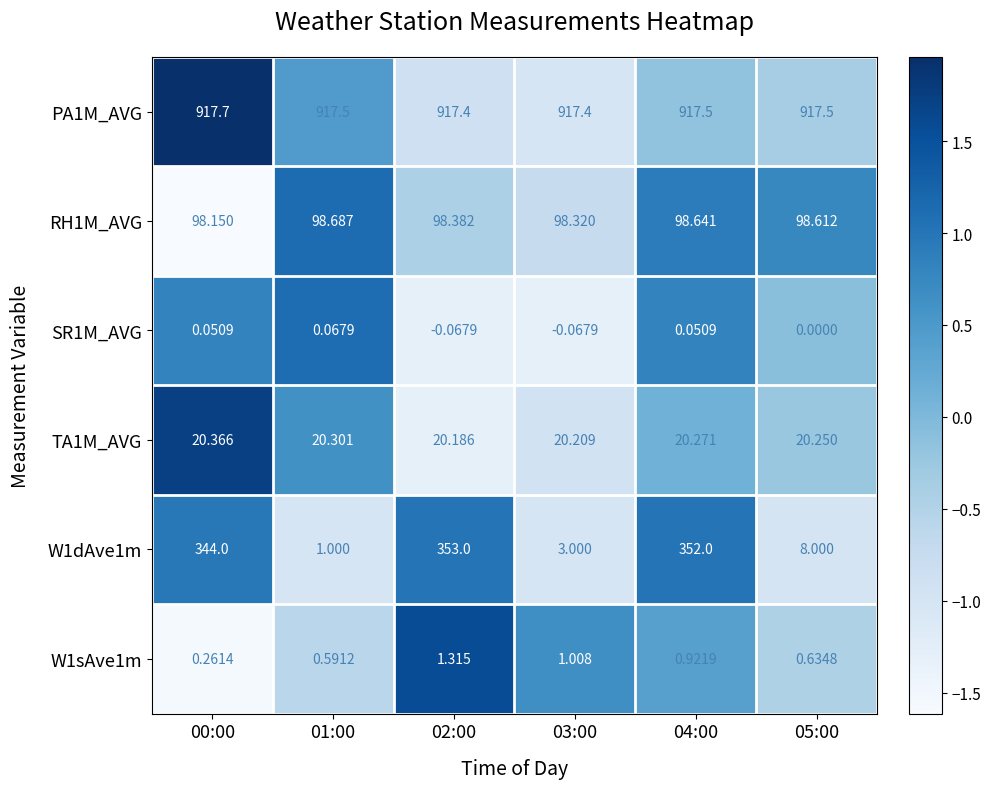

Count the number of categories in the chart.

6